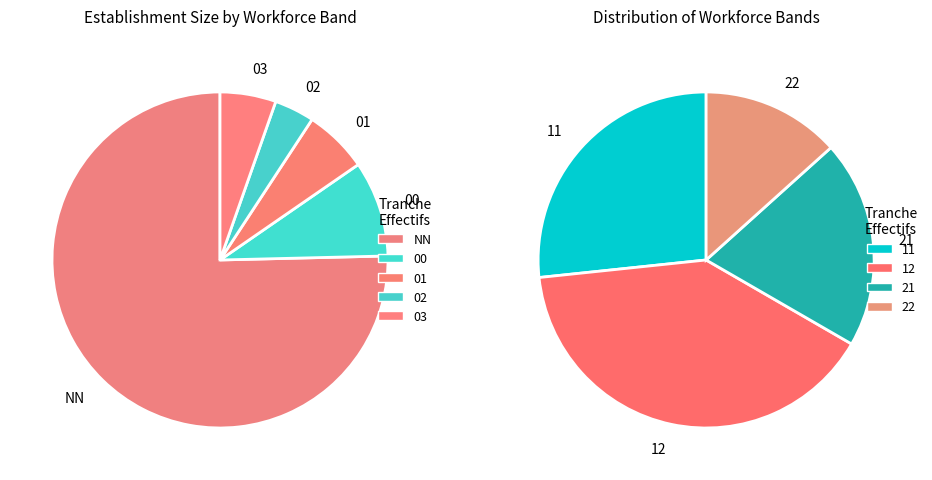

Do 03 and 11 together represent more than half of the pie?

No